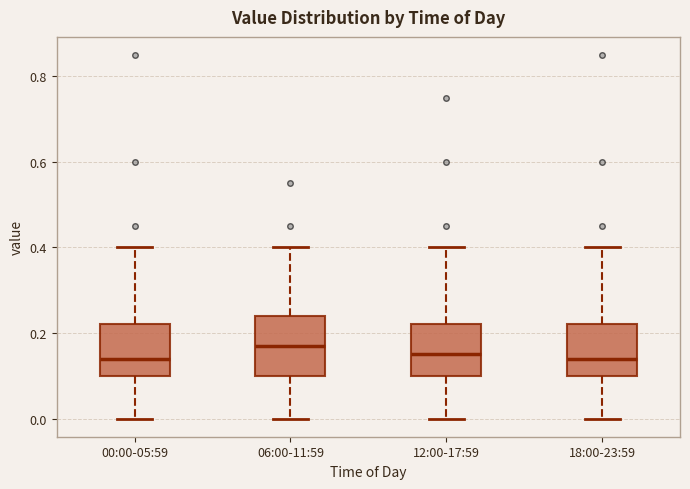

Where does the median line of the box for 06:00-11:59 sit on the y-axis? The values are not printed on the chart, so give them approximately, as read against the axis.

0.18